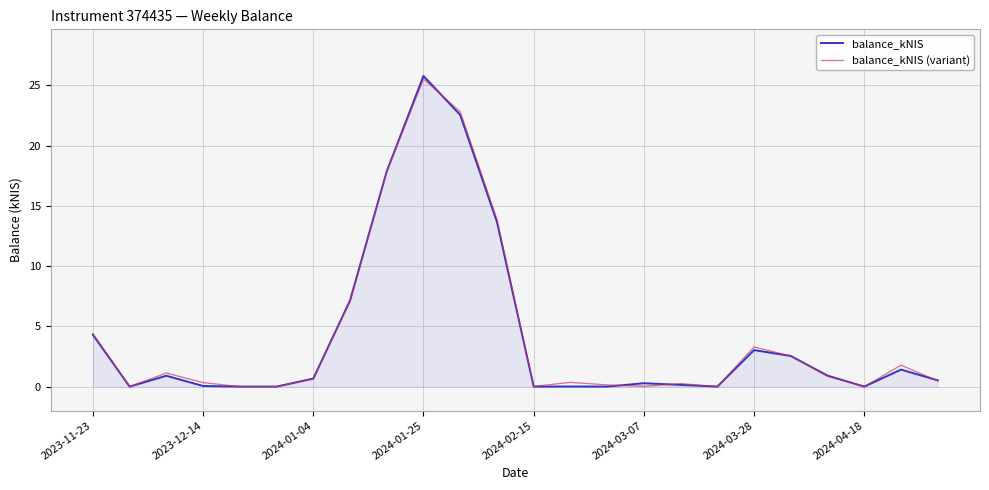

What is the maximum value for balance_kNIS (variant)?

25.5